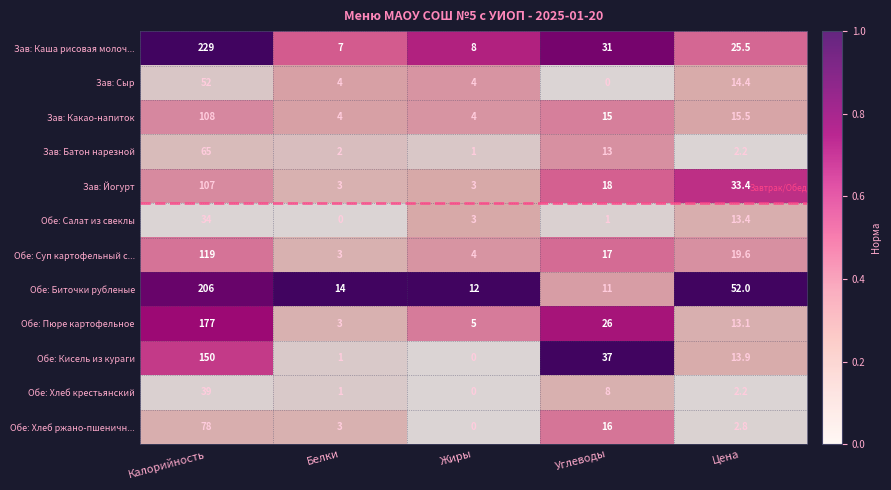

Where is Зав: Батон нарезной nearest to the value 33?

Углеводы